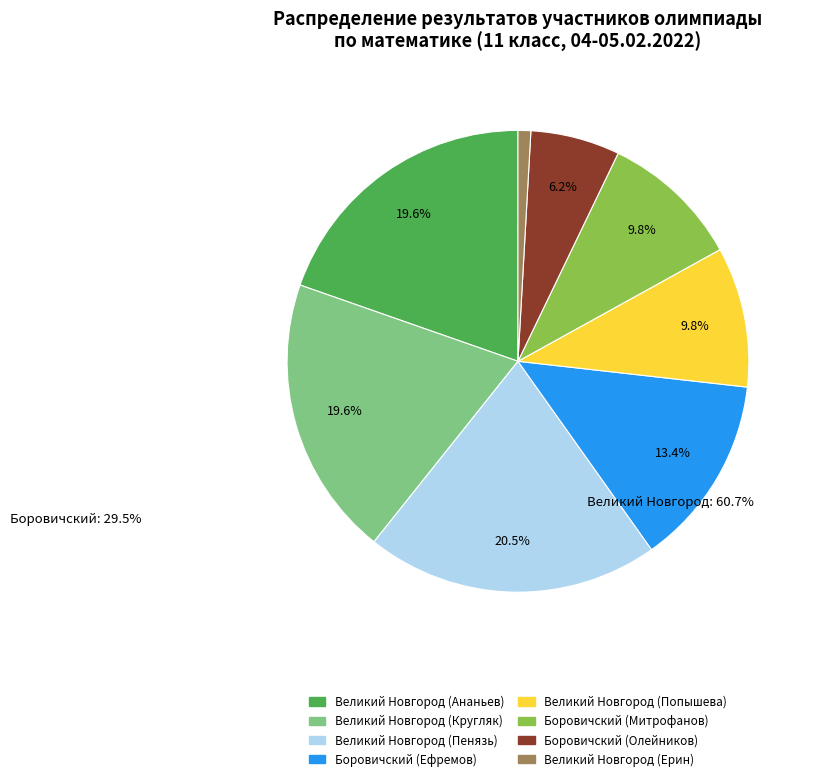

Count the number of slices in the pie.

8